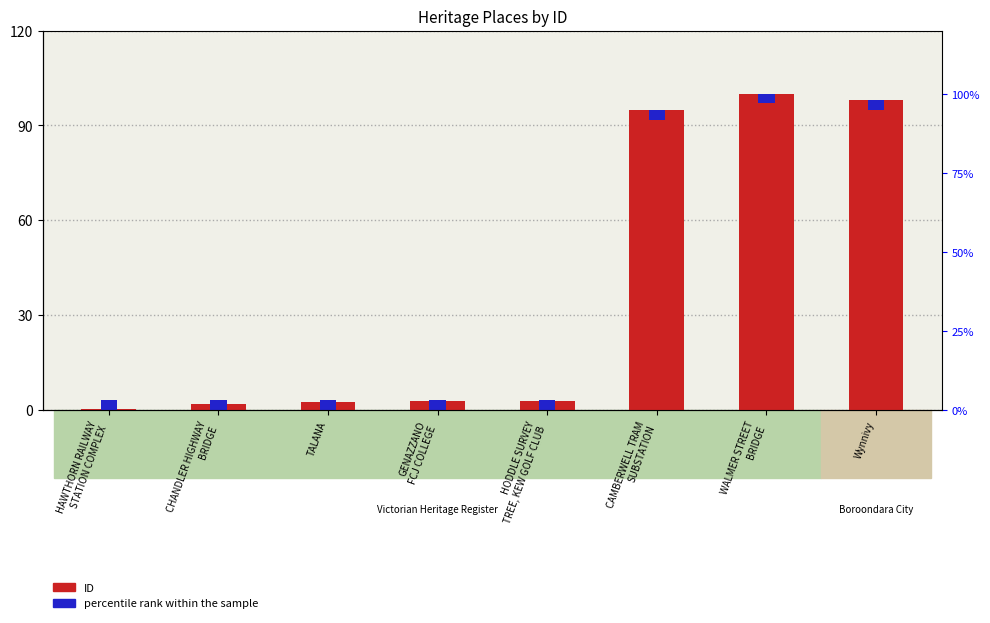

Which series has the widest spread of values?

ID